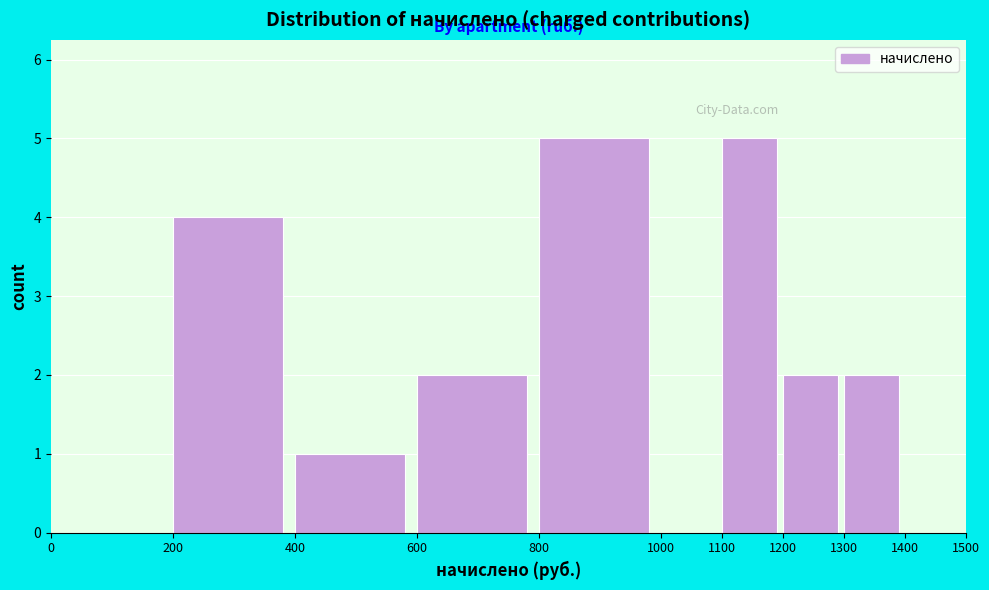

What is the height of the bar covering 1300 to 1400 on the x-axis? The values are not printed on the chart, so give them approximately, as read against the axis.

2